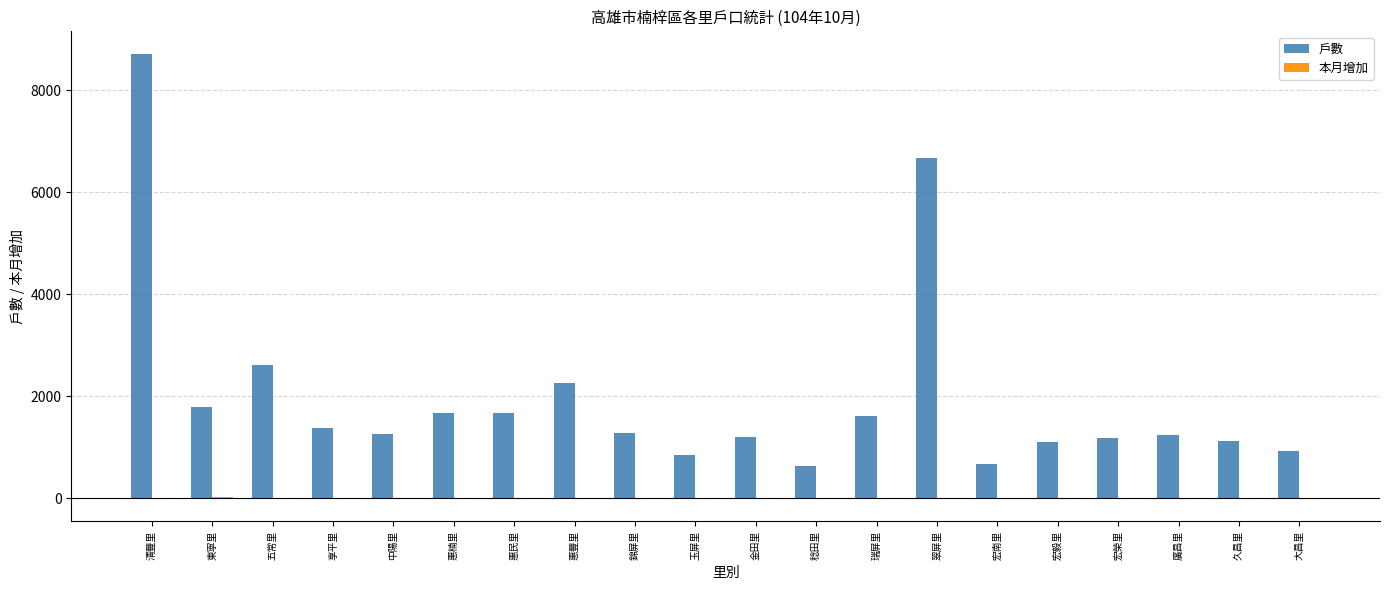

The 戶數 series shows 1287 at 錦屏里. True or false?

True